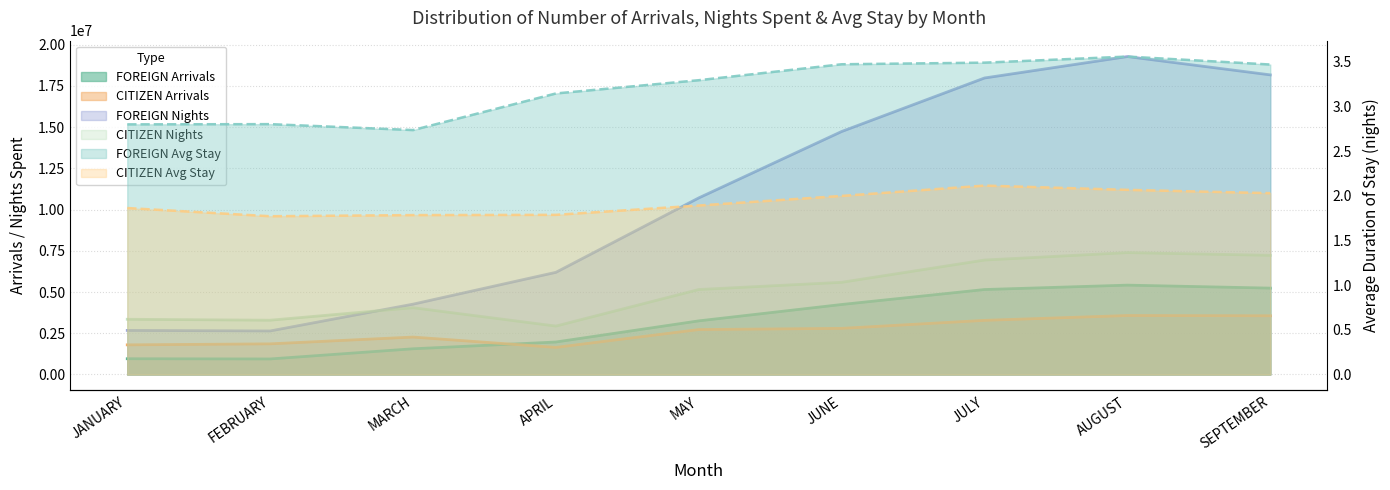

Reading left to right, what are all the values shown in this chart?

FOREIGN Arrivals: JANUARY=954982.0	FEBRUARY=942065.0	MARCH=1558729.0	APRIL=1969719.0	MAY=3251037.0	JUNE=4243484.0	JULY=5151089.0	AUGUST=5417540.0	SEPTEMBER=5236797.0
CITIZEN Arrivals: JANUARY=1797030.0	FEBRUARY=1857994.0	MARCH=2269729.0	APRIL=1643205.0	MAY=2724402.0	JUNE=2797036.0	JULY=3282345.0	AUGUST=3576524.0	SEPTEMBER=3560571.0
FOREIGN Nights: JANUARY=2672974.0	FEBRUARY=2639195.0	MARCH=4263335.0	APRIL=6194266.0	MAY=10705861.0	JUNE=14731234.0	JULY=17975088.0	AUGUST=19273531.0	SEPTEMBER=18164028.0
CITIZEN Nights: JANUARY=3347371.0	FEBRUARY=3290453.0	MARCH=4048713.0	APRIL=2935785.0	MAY=5152033.0	JUNE=5589037.0	JULY=6938556.0	AUGUST=7389338.0	SEPTEMBER=7224811.0
FOREIGN Avg Stay: JANUARY=2.8	FEBRUARY=2.8	MARCH=2.7	APRIL=3.1	MAY=3.3	JUNE=3.5	JULY=3.5	AUGUST=3.6	SEPTEMBER=3.5
CITIZEN Avg Stay: JANUARY=1.9	FEBRUARY=1.8	MARCH=1.8	APRIL=1.8	MAY=1.9	JUNE=2.0	JULY=2.1	AUGUST=2.1	SEPTEMBER=2.0